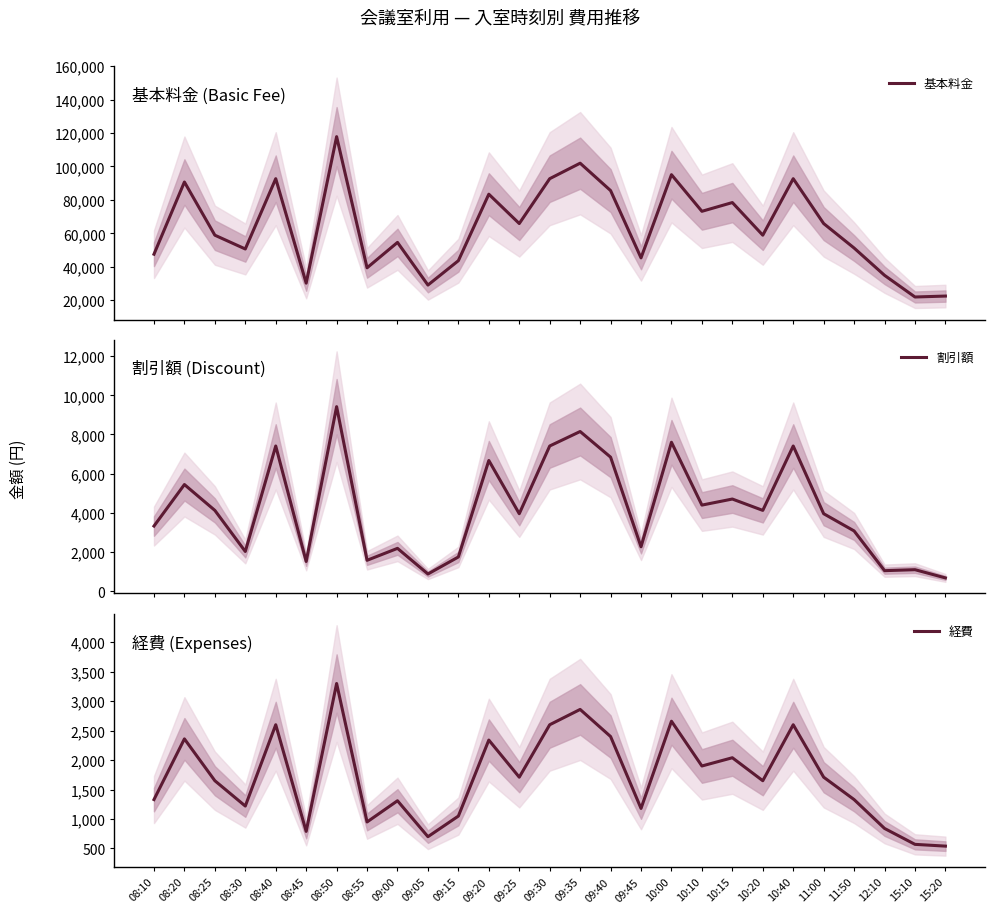

True or false: 割引額 has a value of 998 at 11:50.

False